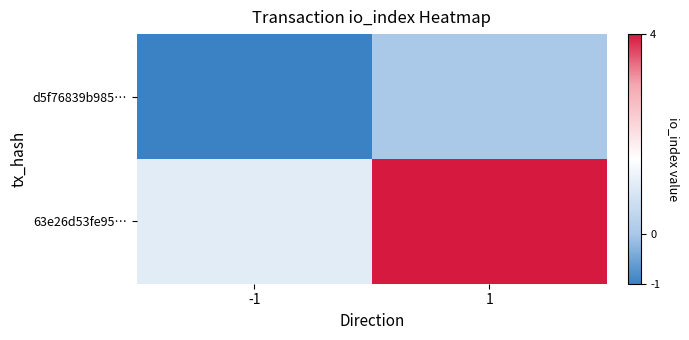

What is the minimum value shown in the chart?

-1